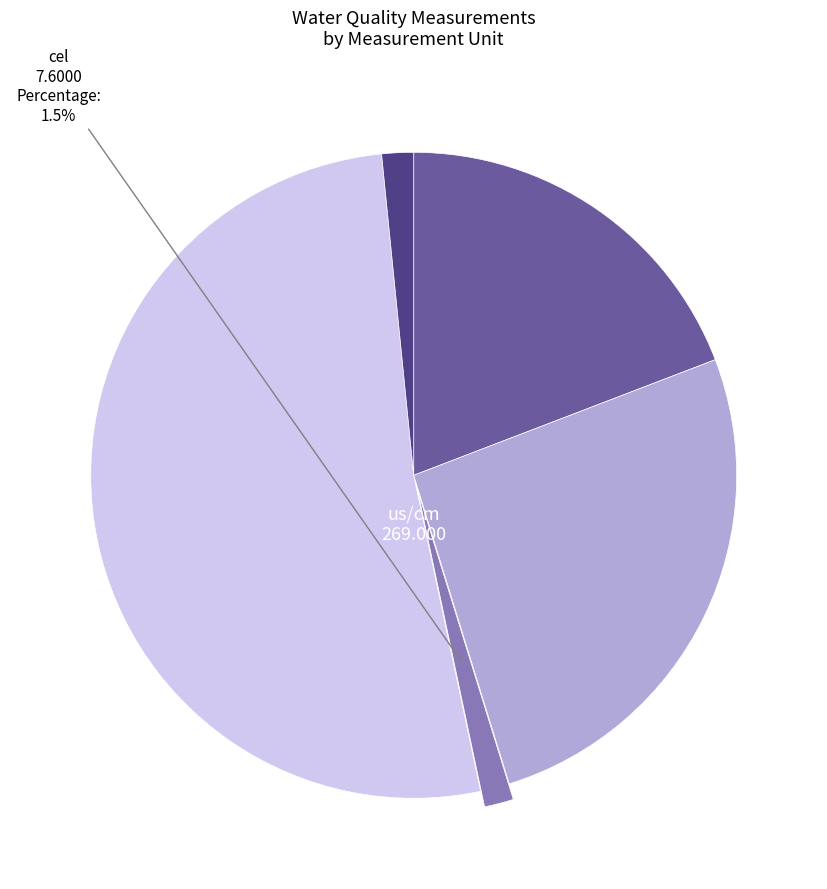

Is there a majority slice in this chart?

Yes